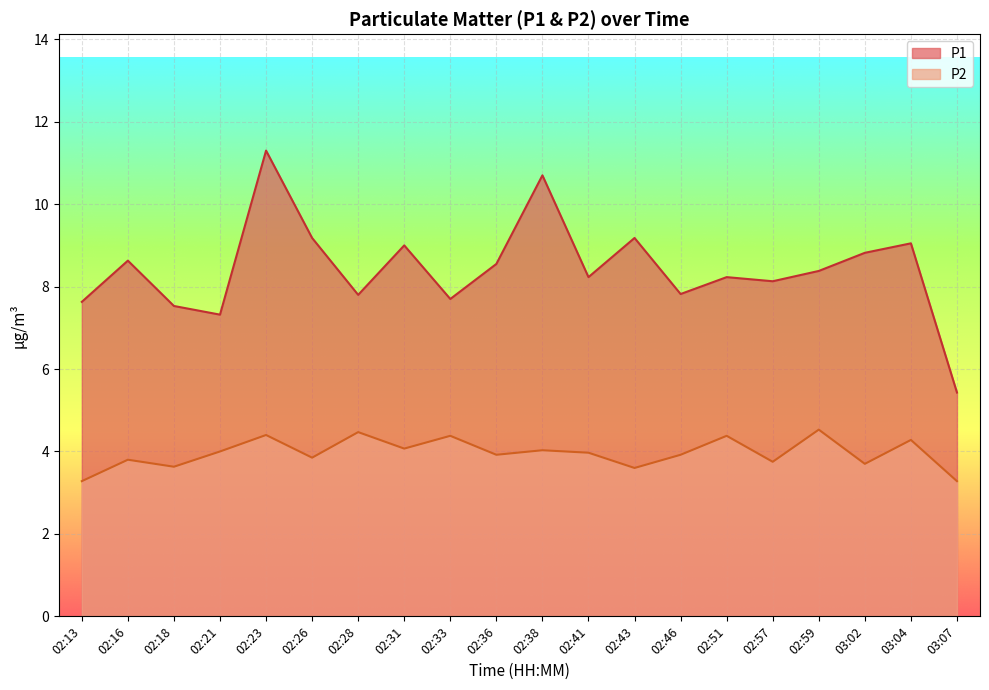

True or false: P1 and P2 cross at least once.

False